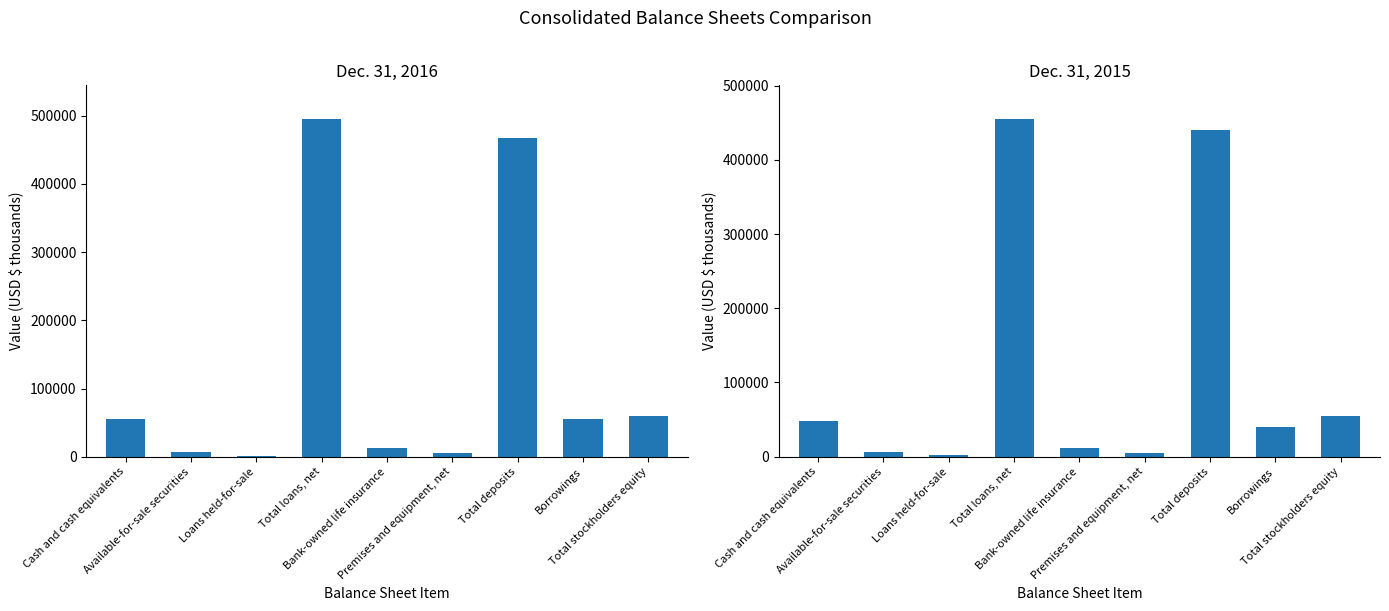

How many data points in Dec. 31, 2016 are above 54582?

4